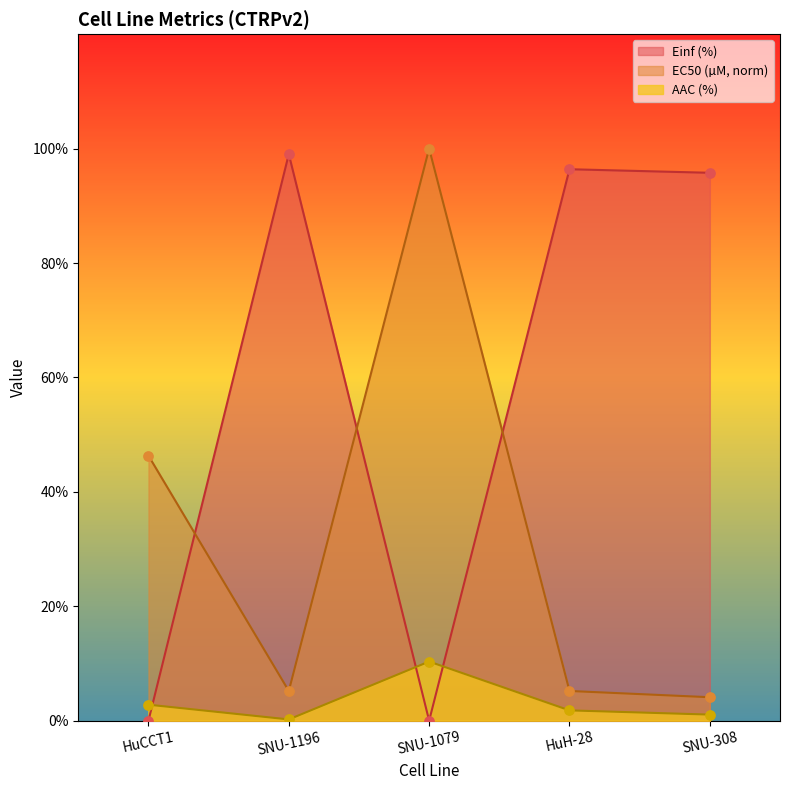

Is the value of EC50 (µM) at SNU-1079 greater than the value of AAC (%) at SNU-308?

Yes